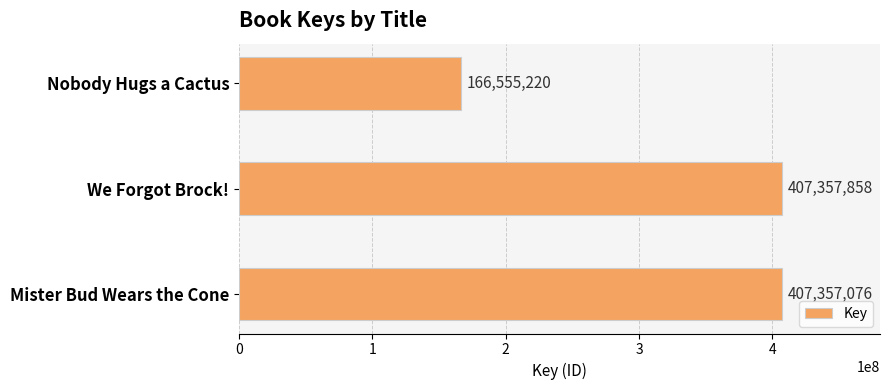

What is the change in value from Nobody Hugs a Cactus to Mister Bud Wears the Cone?

+240801856